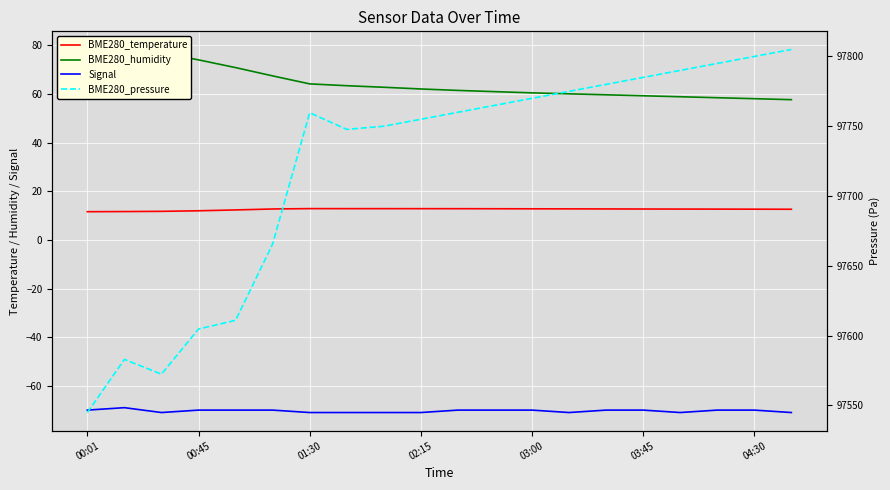

What is the sum of all Signal values?

-1407.0